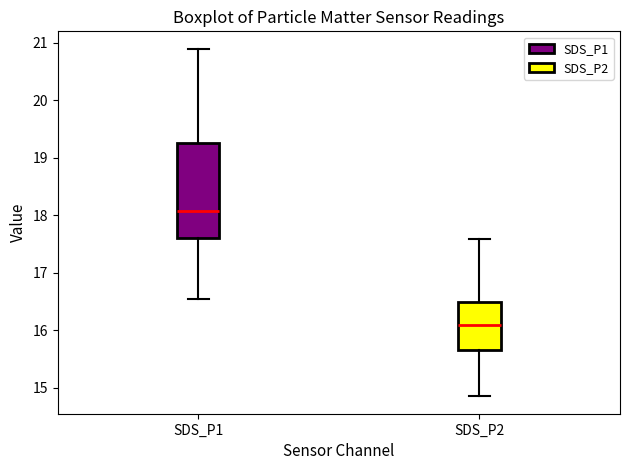

Reading left to right, read every box against the y-axis: the position of its median line, the range the box covers, and the ends of its whiskers. The values are not printed on the chart, so give them approximately, as read against the axis.

SDS_P1: median 18.1, box 17.6 to 19.3, whiskers 16.6 to 20.9
SDS_P2: median 16.1, box 15.7 to 16.5, whiskers 14.9 to 17.6